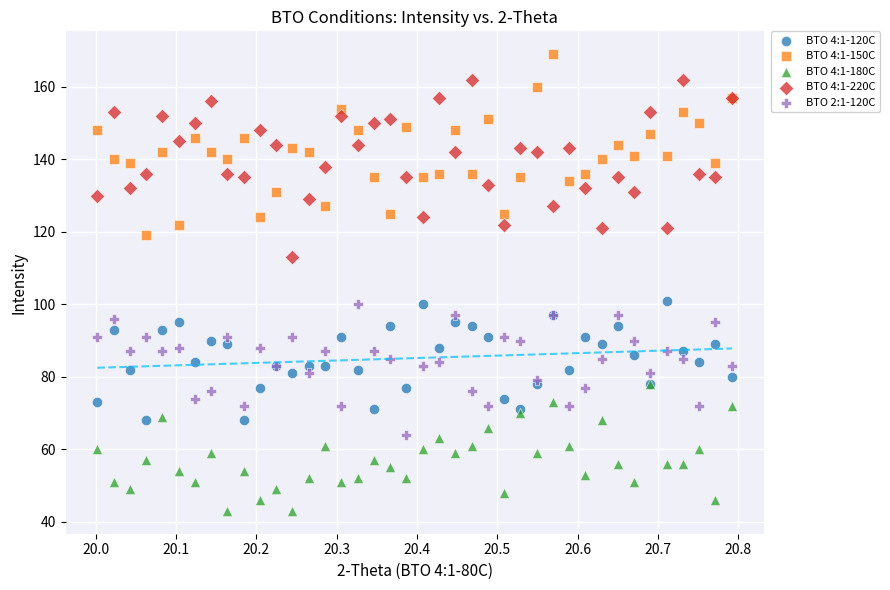

Which series reaches the minimum Y coordinate?

BTO 4:1-180C